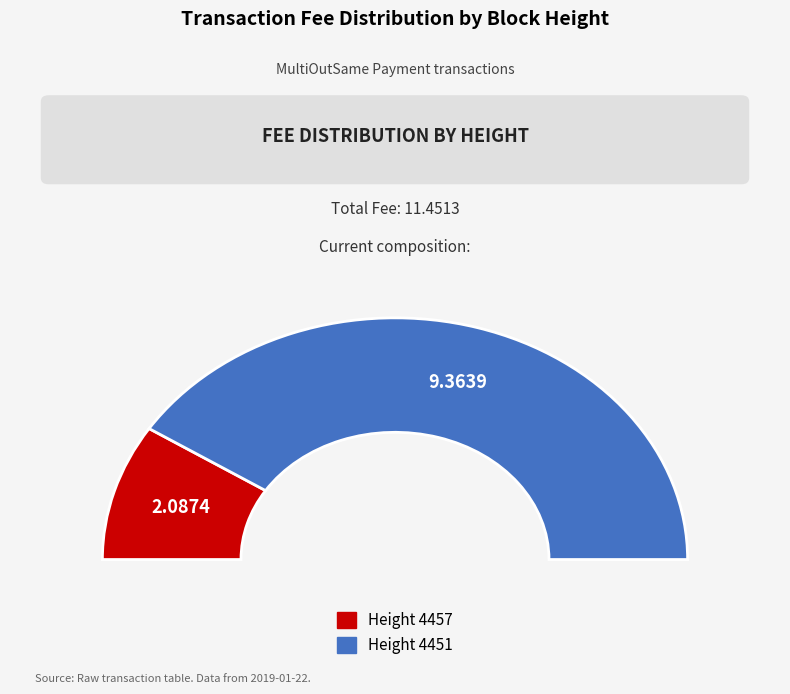

How many slices are in this pie chart?

2